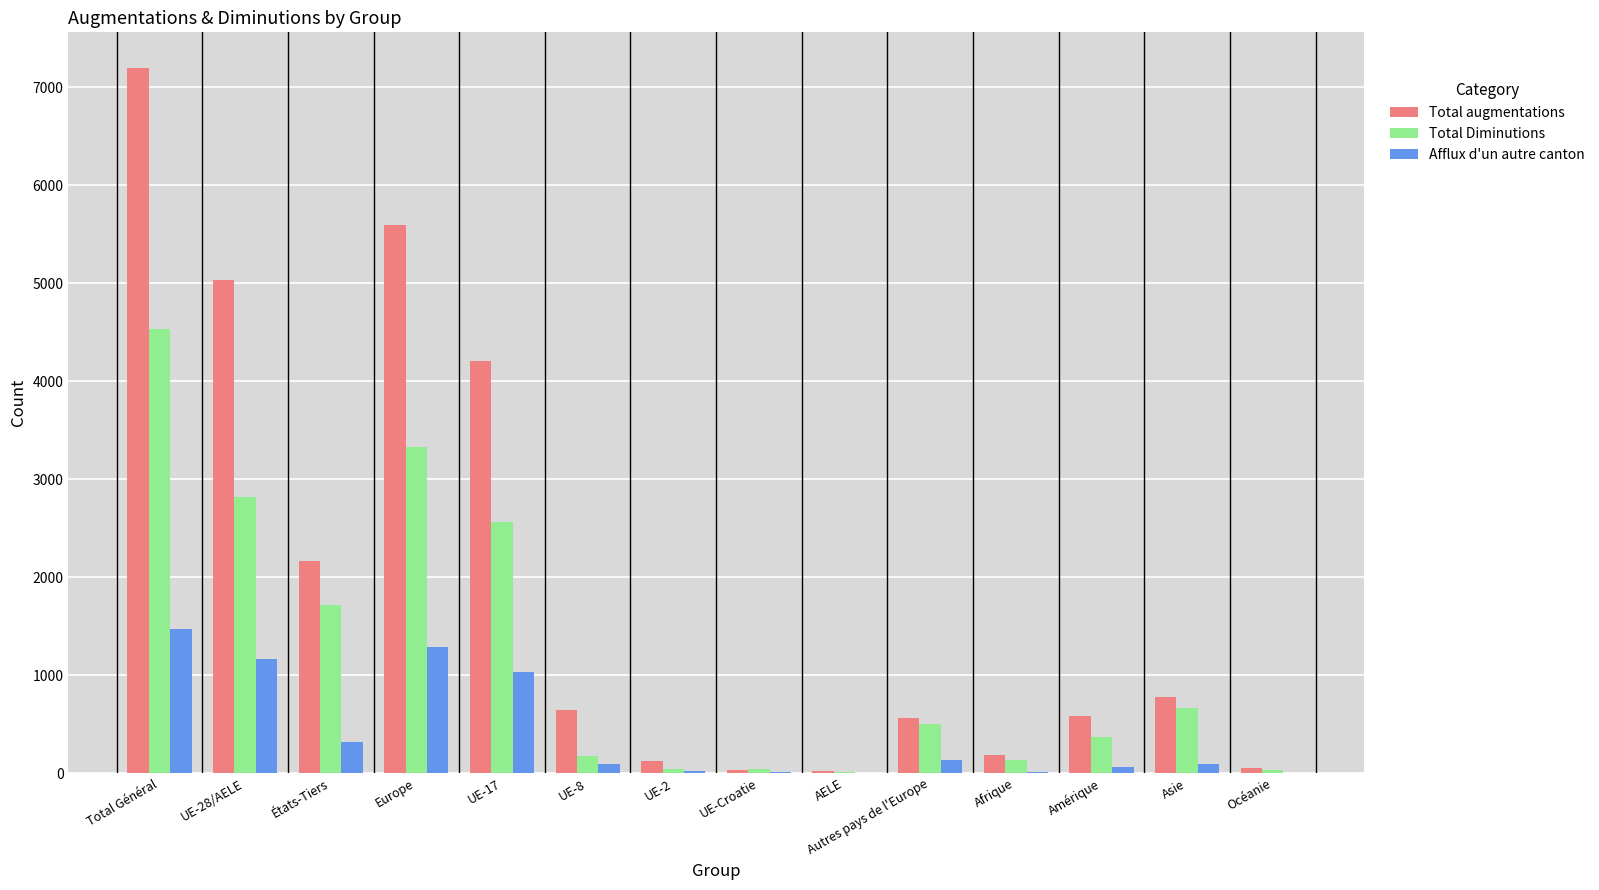

Which series changed the most between AELE and Autres pays de l'Europe?

Total augmentations